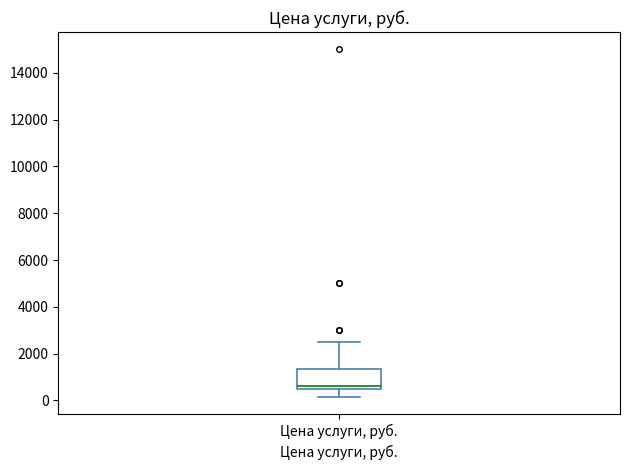

Where is the lower edge of the box for Цена услуги, руб. on the y-axis? The values are not printed on the chart, so give them approximately, as read against the axis.

600